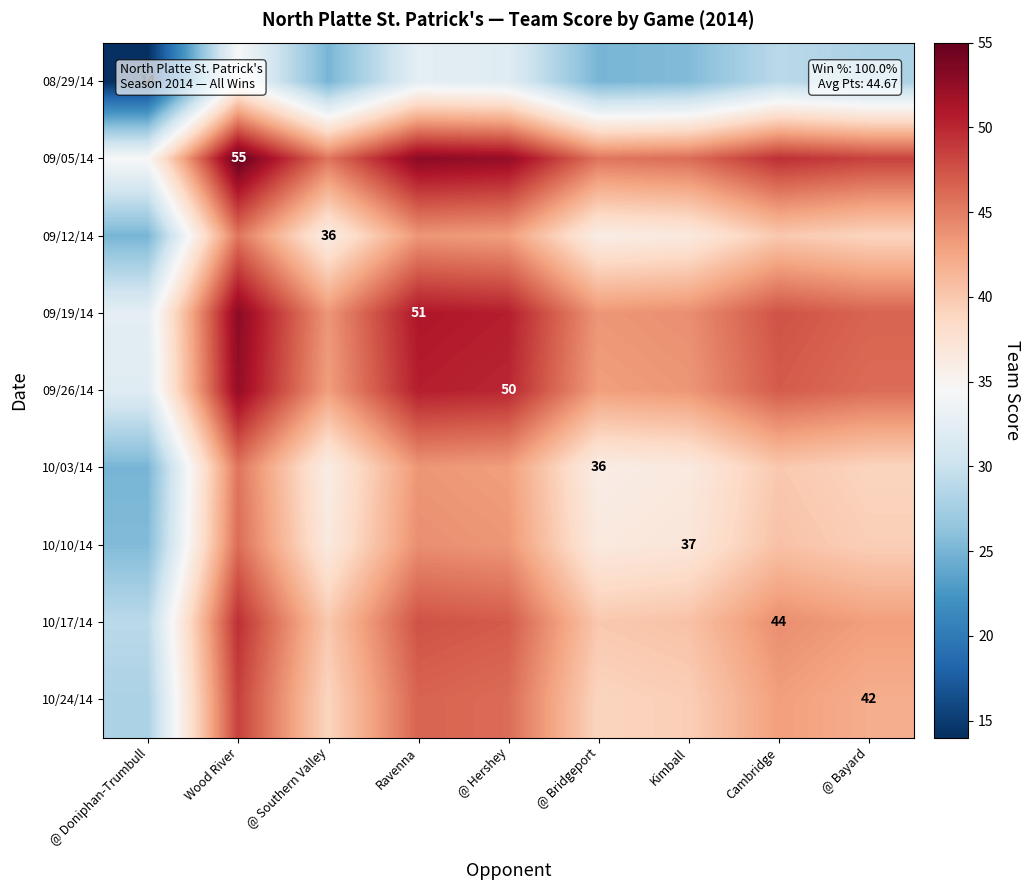

Is it true that 08/29/14 equals 14.0 at @ Doniphan-Trumbull?

True